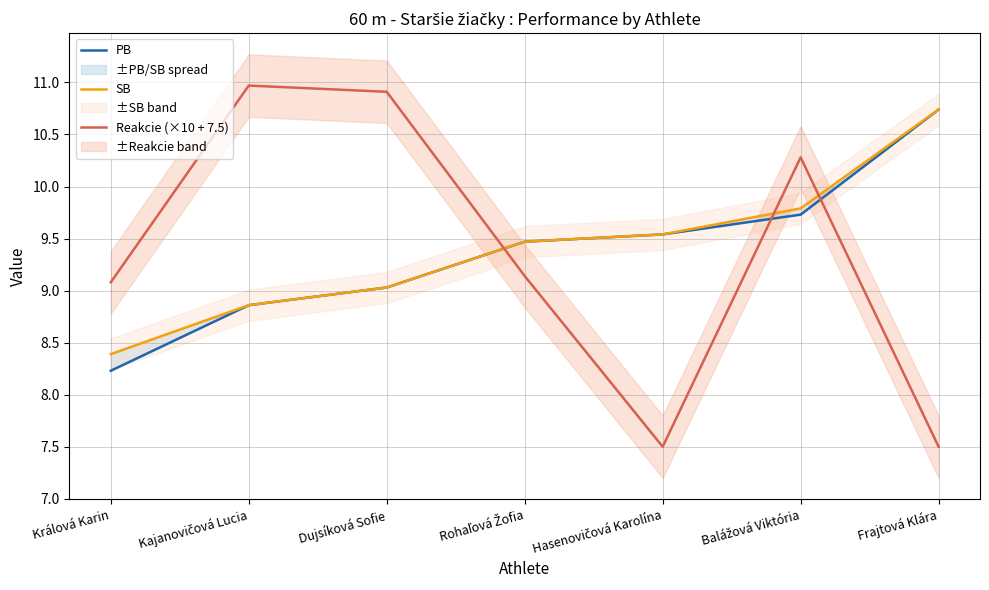

Does the chart display data point markers on the line(s)?

No